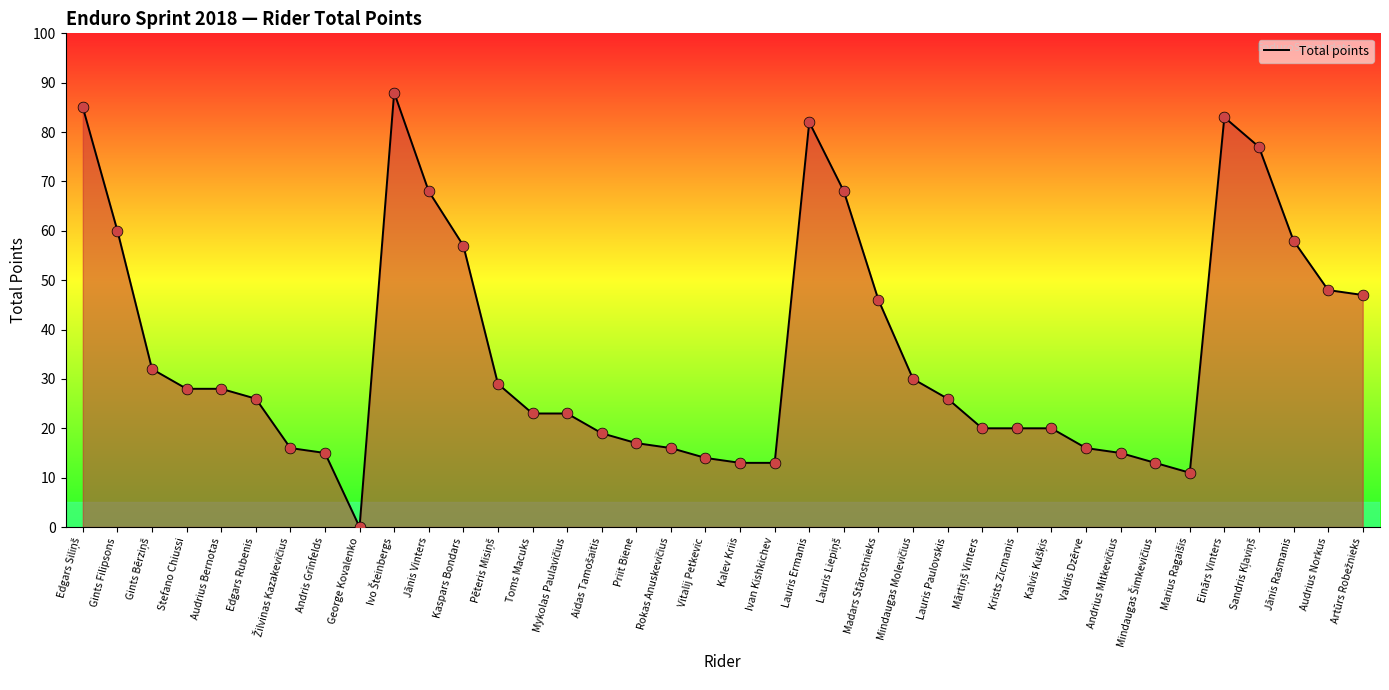

What is the change in value from Toms Macuks to Madars Stārostnieks?

+23